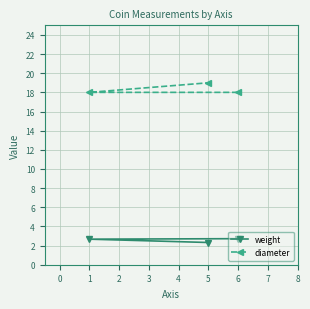

Which series has the largest range (max minus min)?

diameter